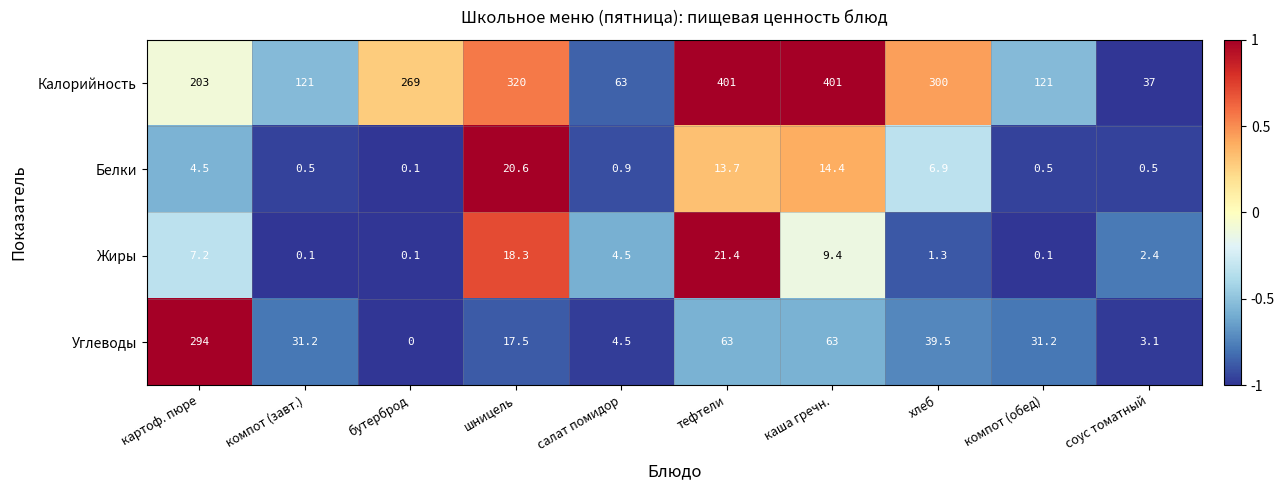

Read the Белки value at хлеб.

6.9